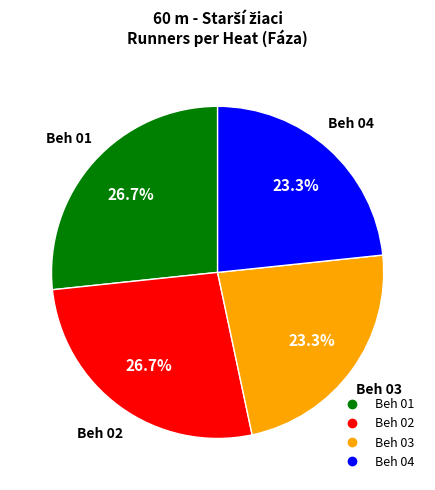

Between Beh 02 and Beh 03, which is larger?

Beh 02